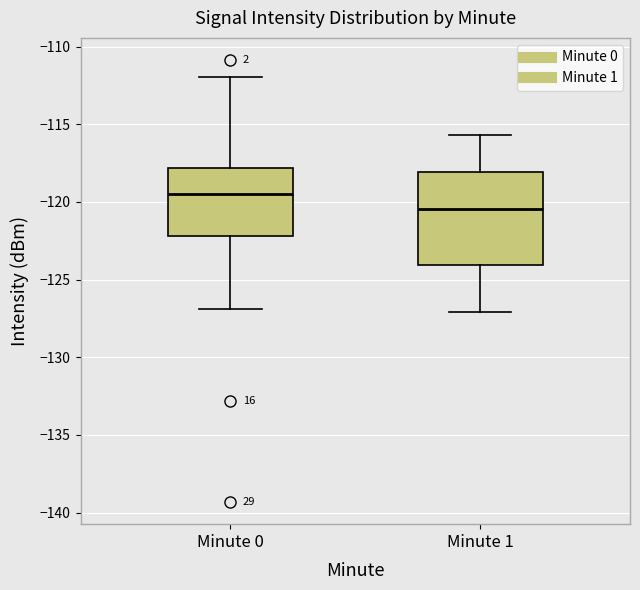

Which box's median line is the highest?

Minute 0